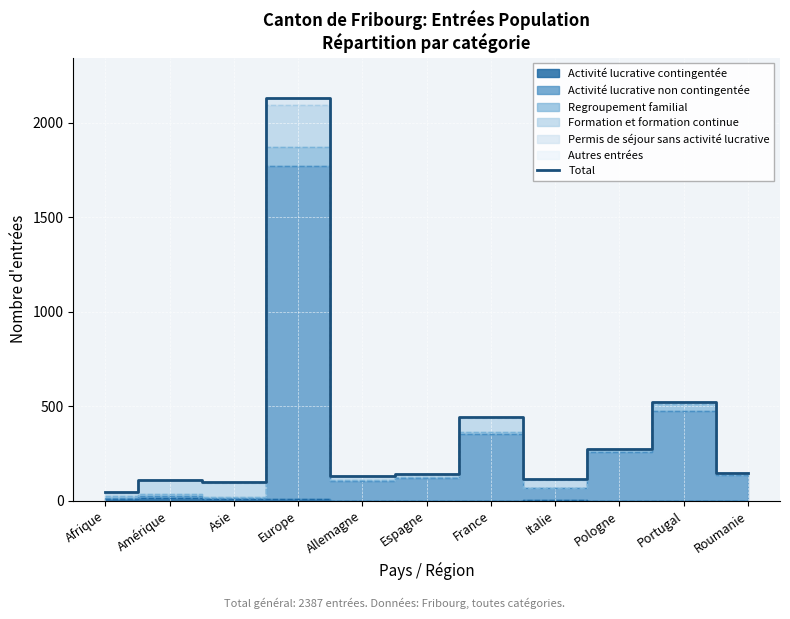

Which category has the highest value across all series?

Europe